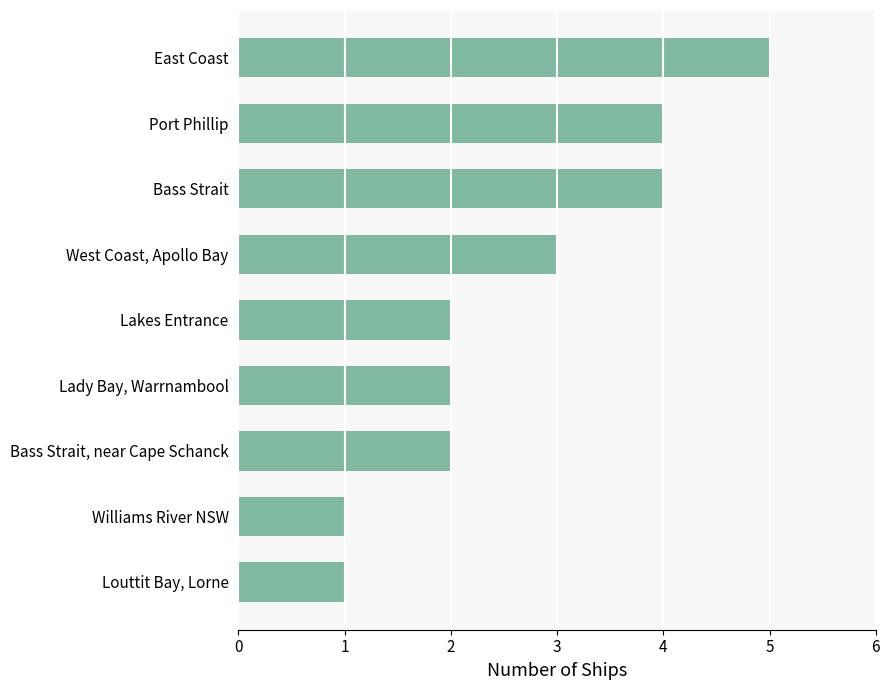

True or false: the data shows 2 at Lady Bay, Warrnambool.

True